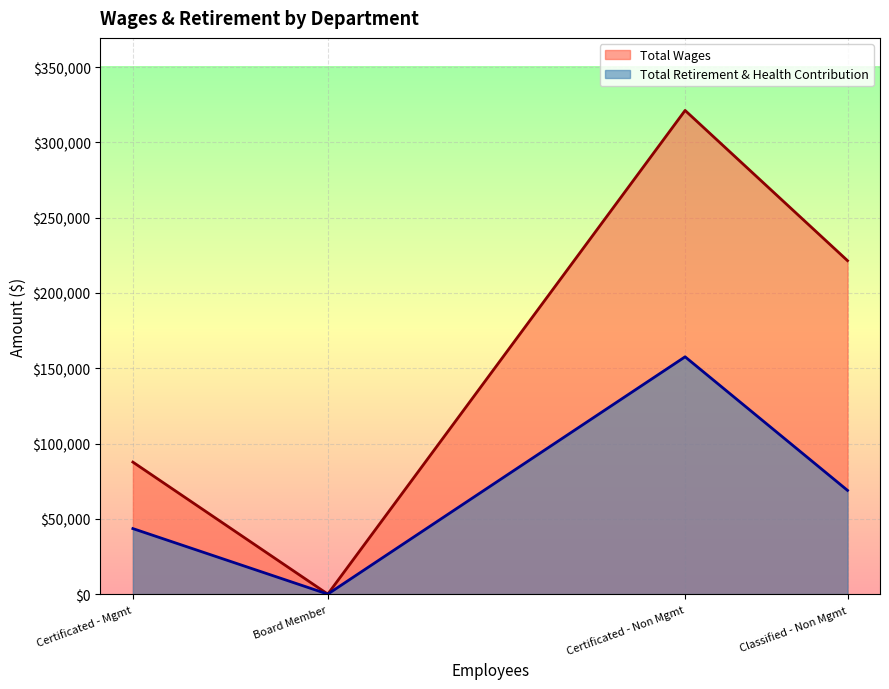

Rank the series by their maximum value, from lowest to highest.

Total Retirement & Health Contribution, Total Wages